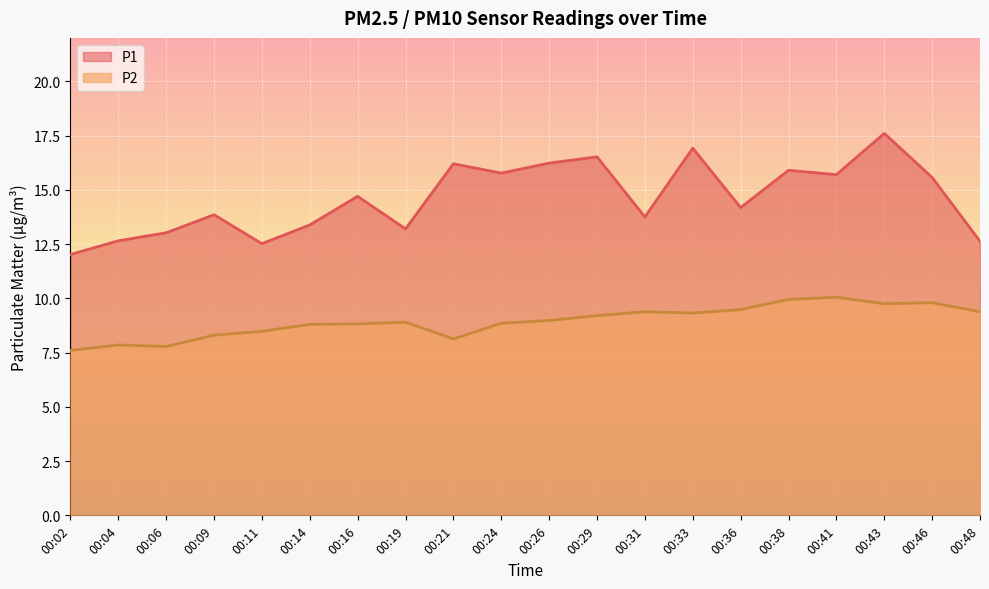

What is the highest value of the P2 series?

10.1